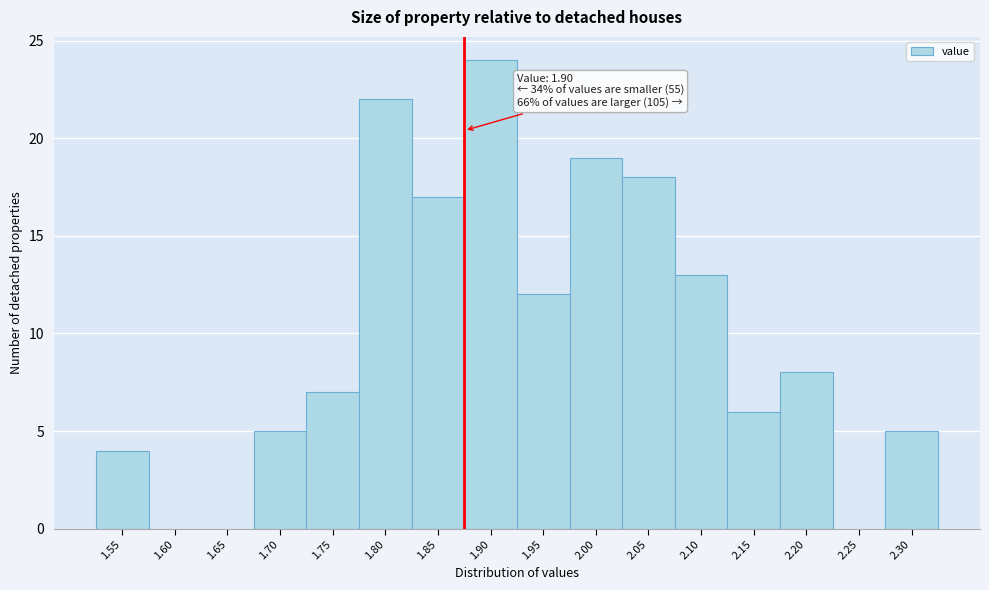

Reading left to right, list all the values displayed in this chart.

1.55=4	1.60=0	1.65=0	1.70=5	1.75=7	1.80=22	1.85=17	1.90=24	1.95=12	2.00=19	2.05=18	2.10=13	2.15=6	2.20=8	2.25=0	2.30=5